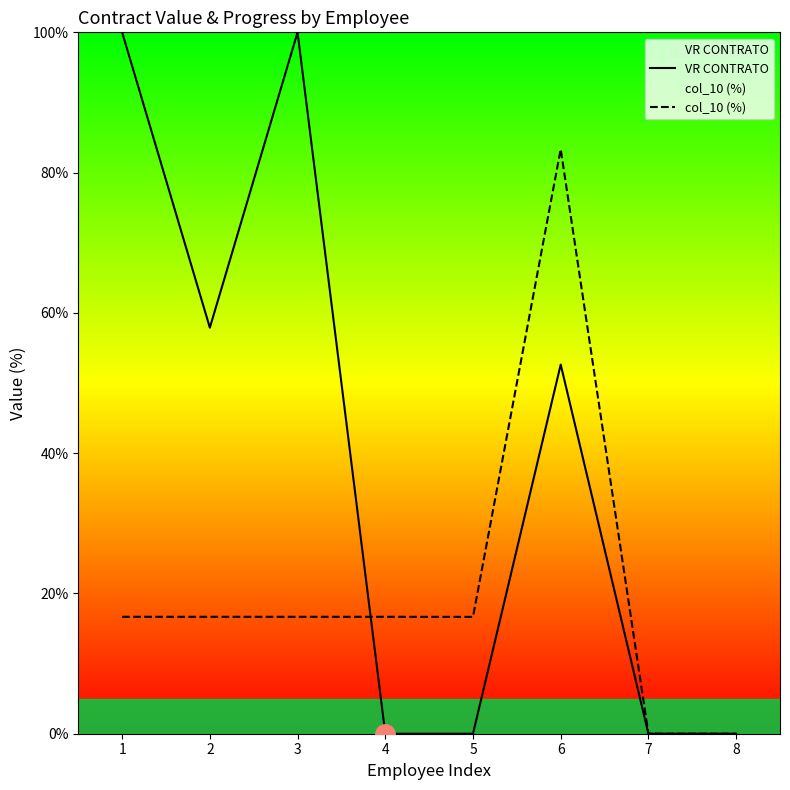

How many positive values does the col_10 (%) series have?

6